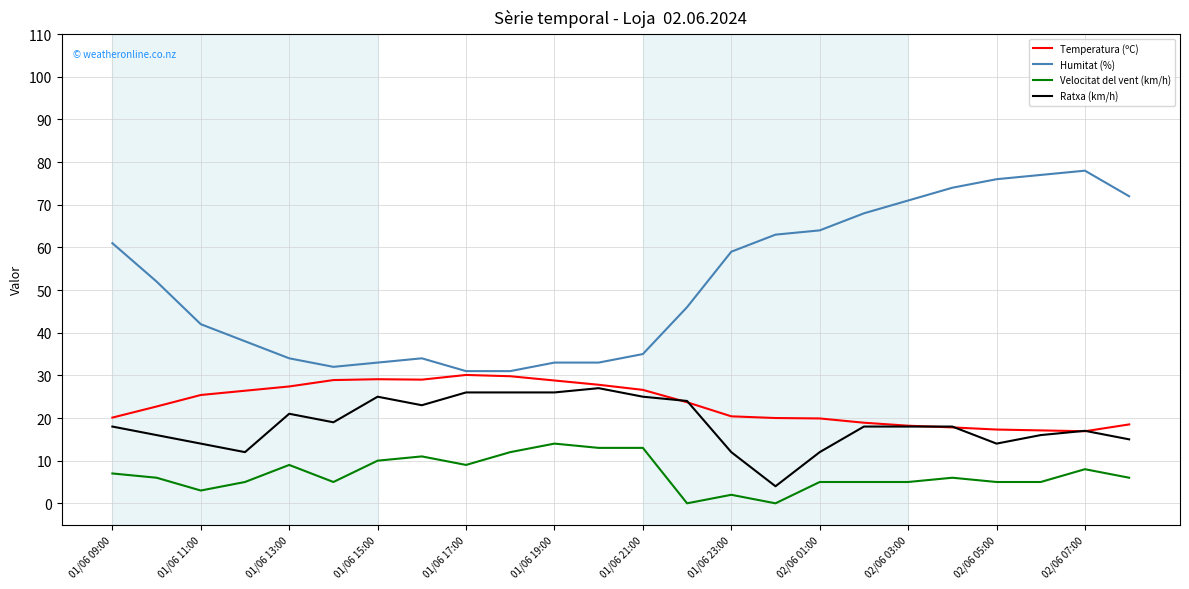

What is the maximum value for Ratxa (km/h)?

27.0